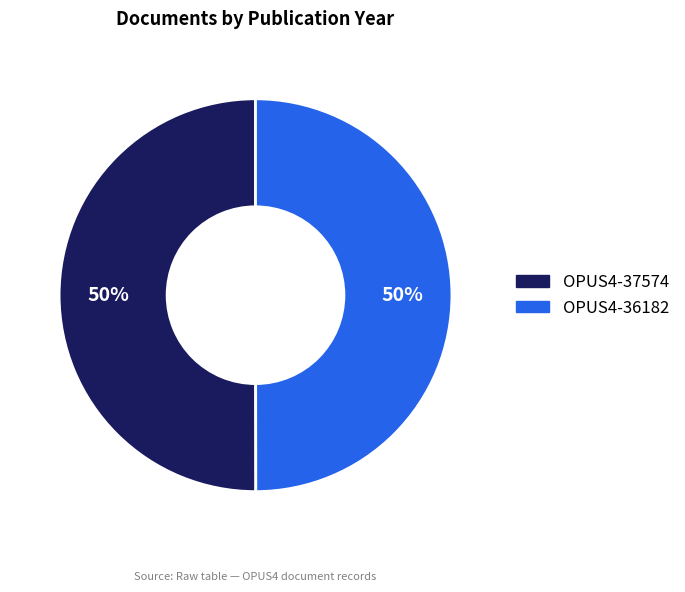

Do OPUS4-36182 and OPUS4-37574 together represent more than half of the pie?

Yes